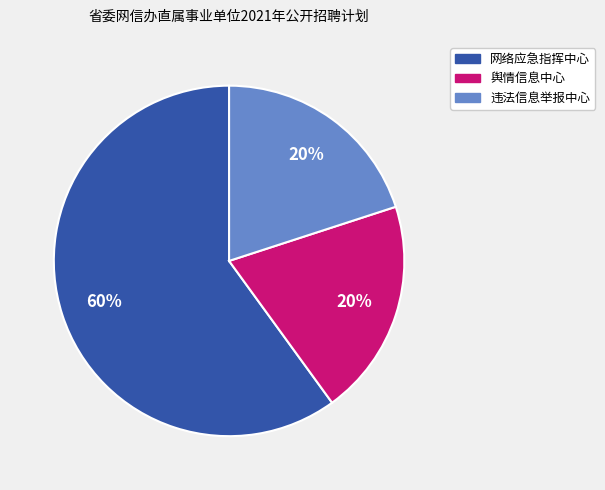

To the nearest percent, what is the difference between the largest and smallest slice percentages?

40%